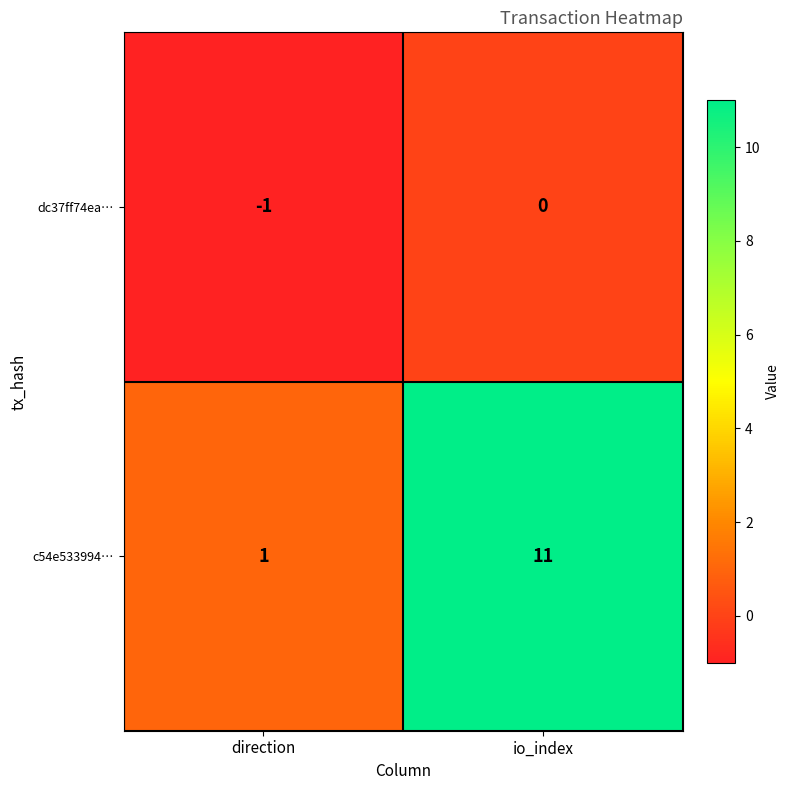

Rank the series by their average value, from lowest to highest.

dc37ff74ea…, c54e533994…